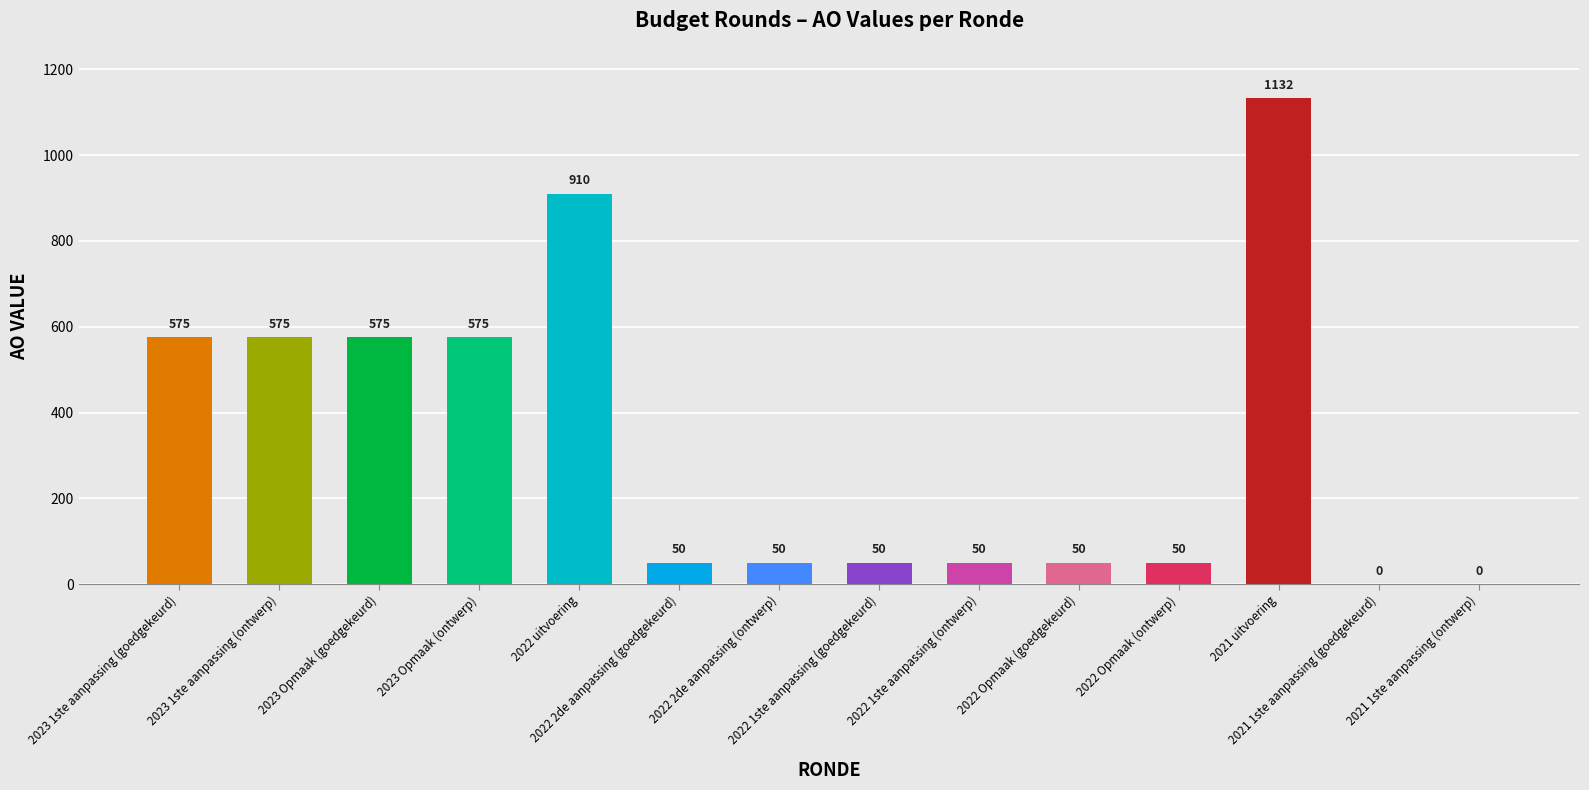

Reading left to right, extract all data points from this chart.

575	575	575	575	910	50	50	50	50	50	50	1132	0	0